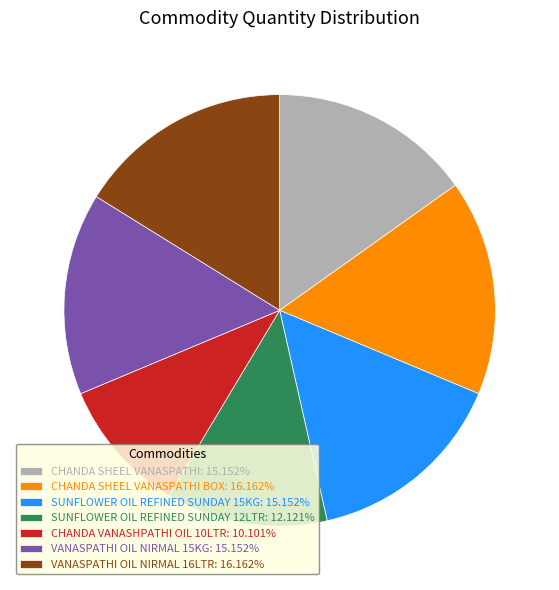

Is there a majority slice in this chart?

No